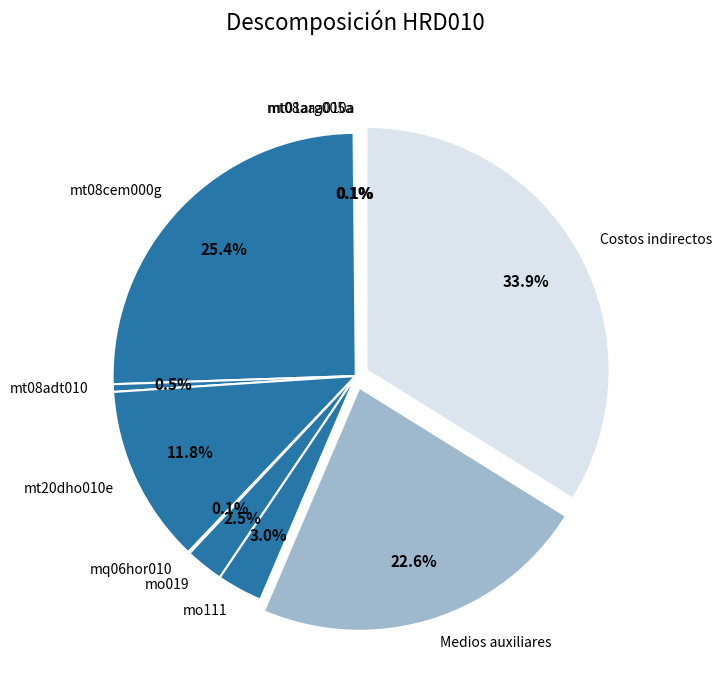

To the nearest percent, what is the difference between the largest and smallest slice percentages?

34%